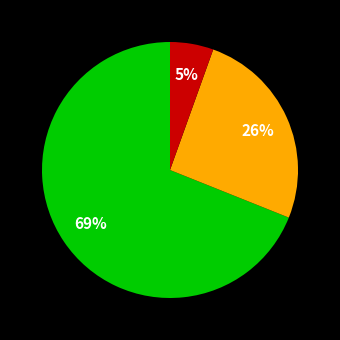

How many segments does this pie chart have?

3